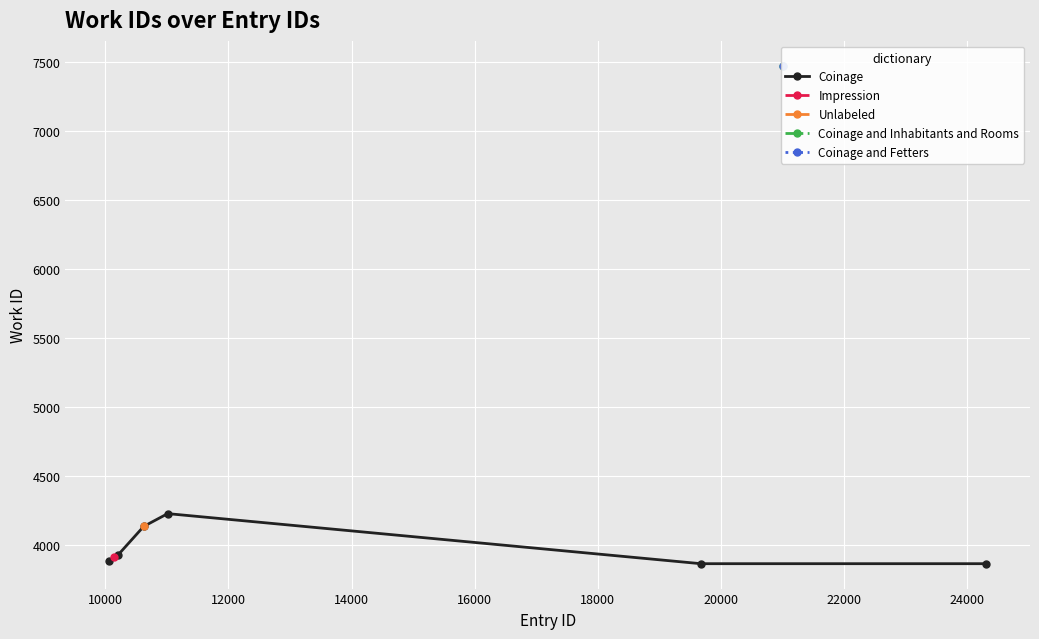

What is the value of the Coinage point at the 5th from the left?

3866